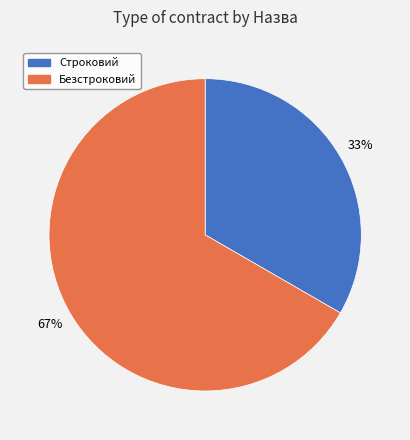

Between Безстроковий and Строковий, which is larger?

Безстроковий